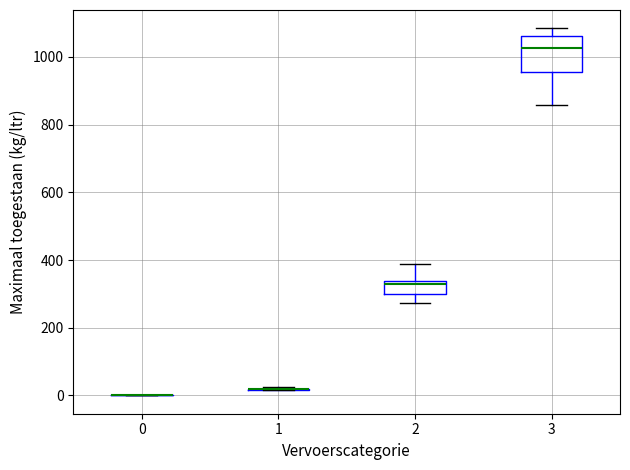

Which box is the tallest, from its lower edge to its upper edge?

3